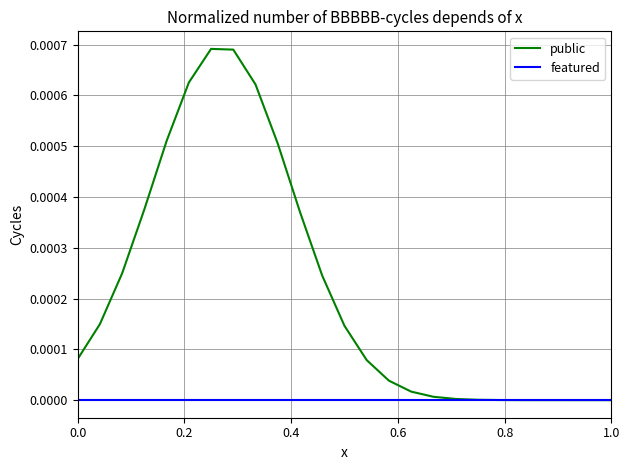

Which series has the largest total across all categories?

public